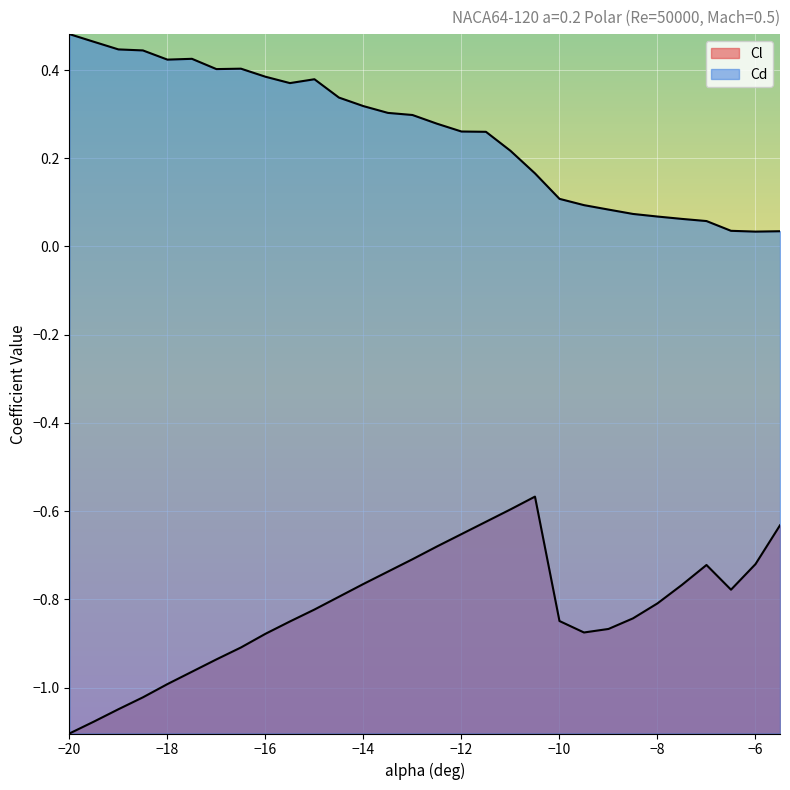

Which series has the widest spread of values?

Cl